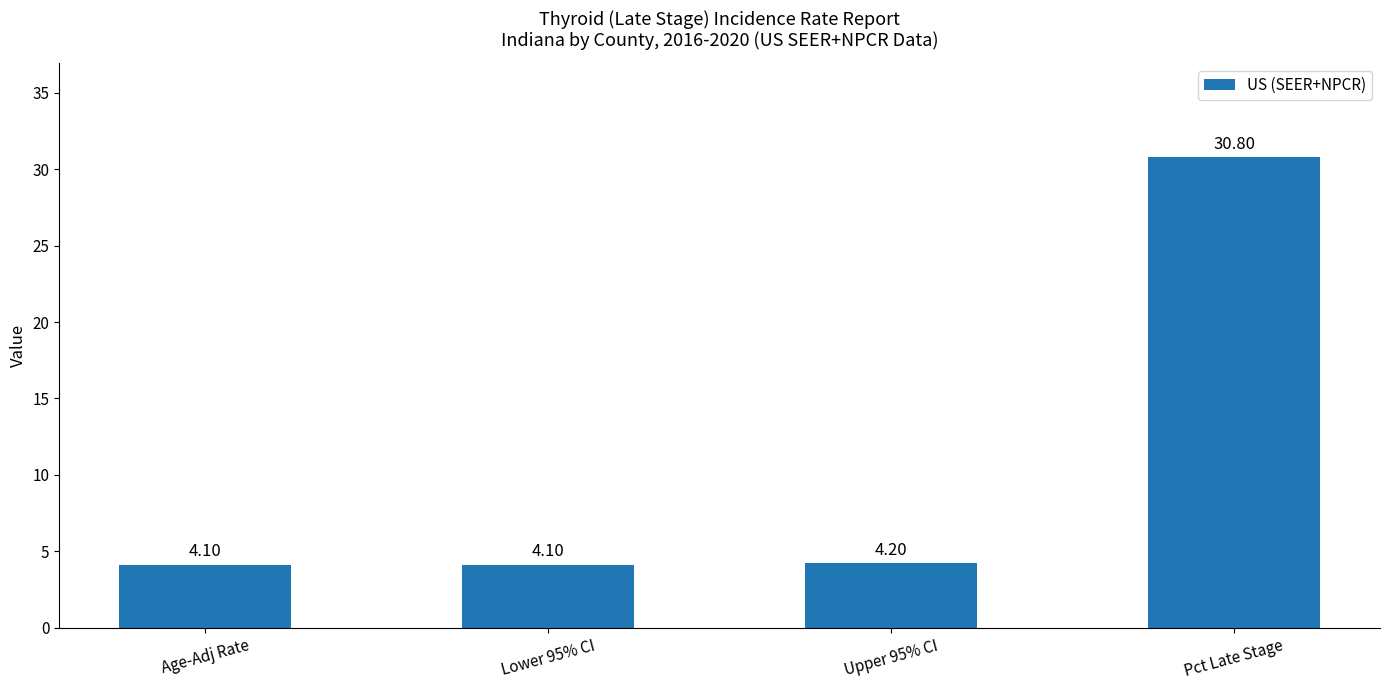

What is the difference between the maximum and minimum values?

26.7